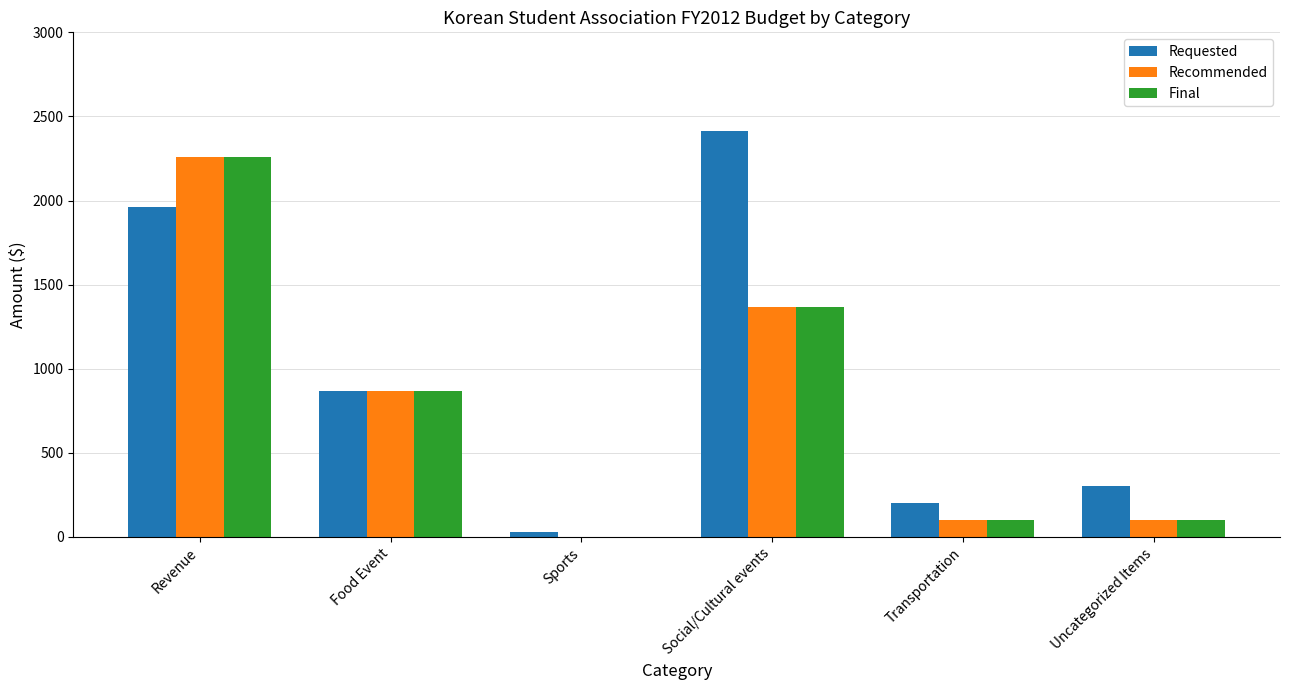

What is the sum of all Final values?

4694